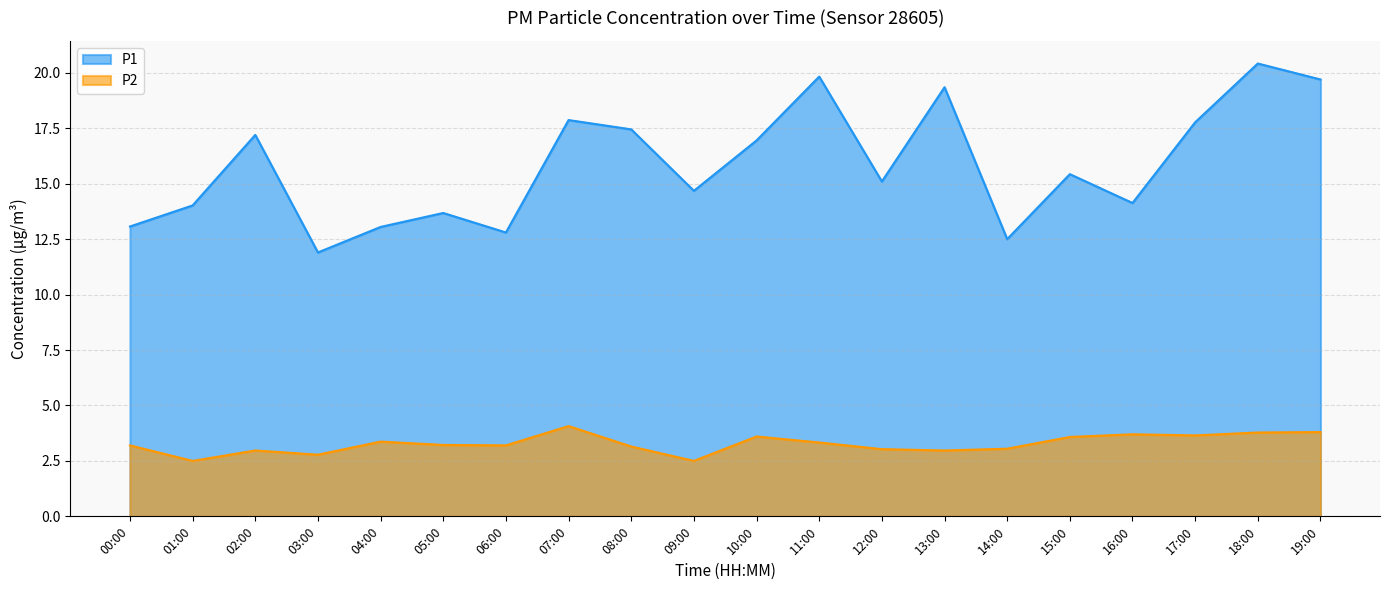

What is the sum of the P1 values at 02:00 and 16:00?

31.3